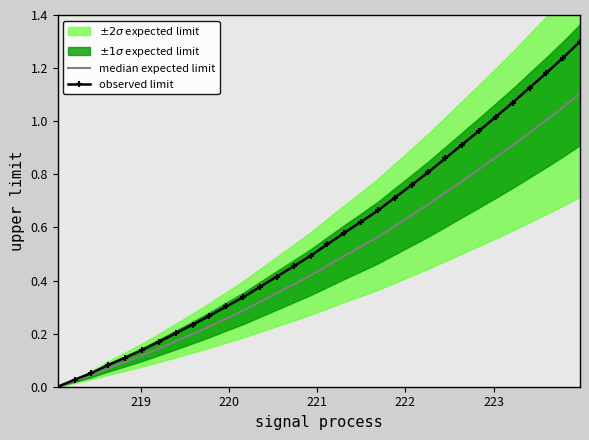

Rank the series by their average value, from lowest to highest.

median expected limit, observed limit